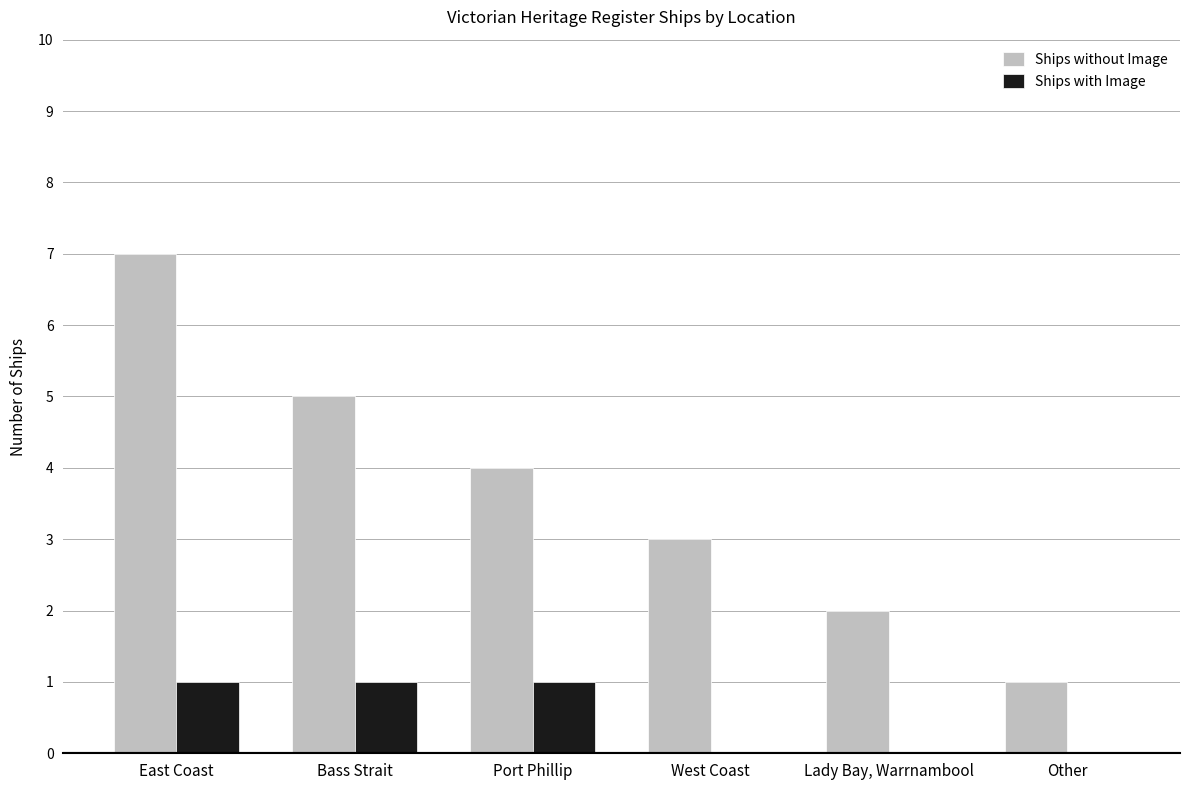

Is the value of Ships with Image at Port Phillip greater than the value of Ships without Image at Bass Strait?

No